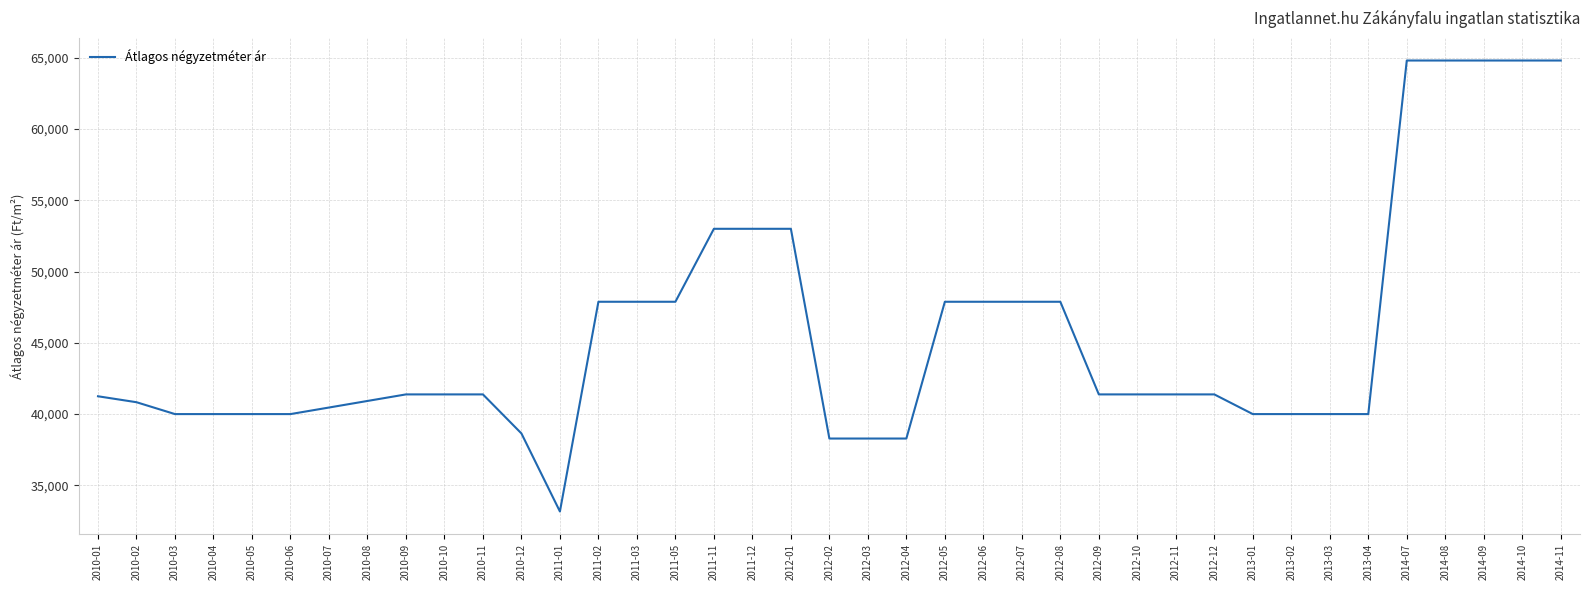

What is the maximum value shown in the chart?

64807